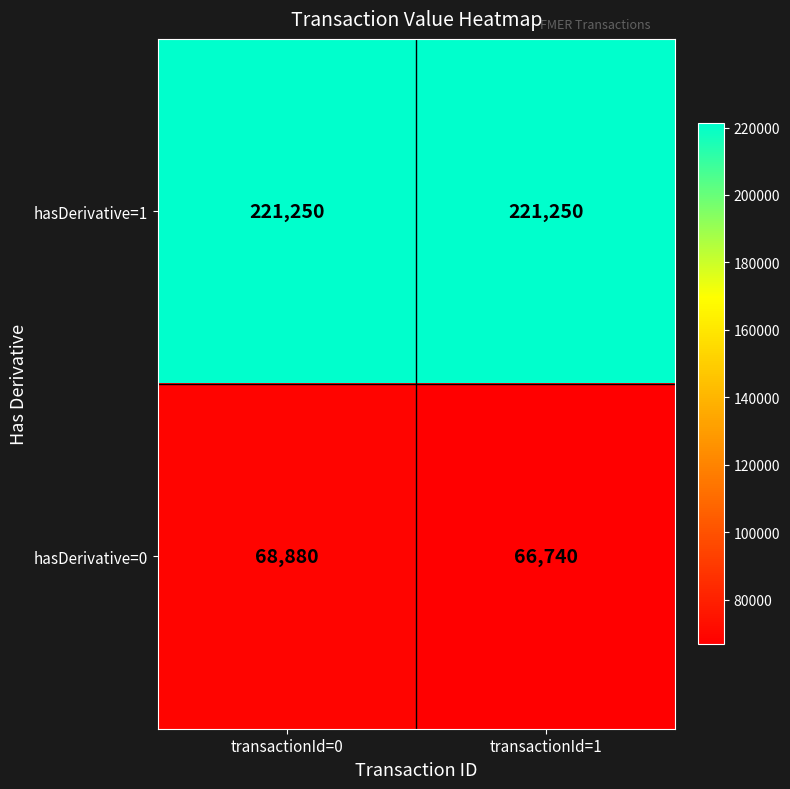

Reading right to left, extract all data points from this chart.

hasDerivative=1: 221250	221250
hasDerivative=0: 66740	68880